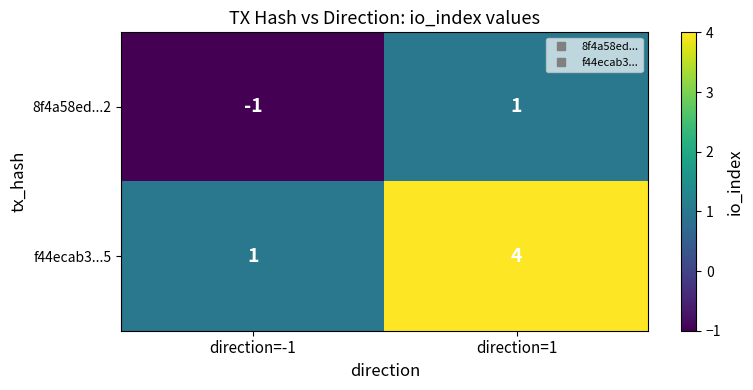

At which label is f44ecab3...5 closest to 2?

direction=-1